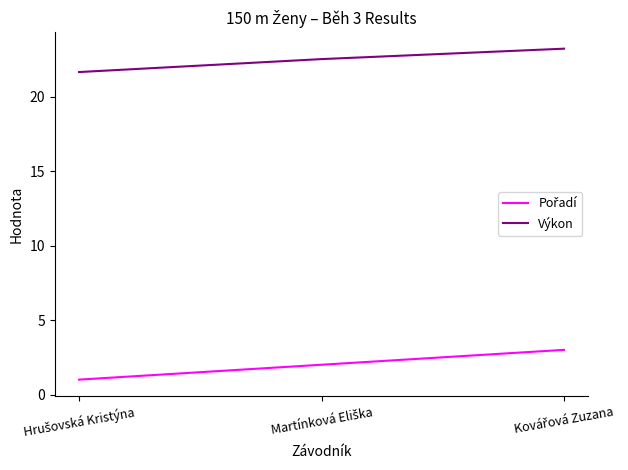

Which series has the largest total across all categories?

Výkon